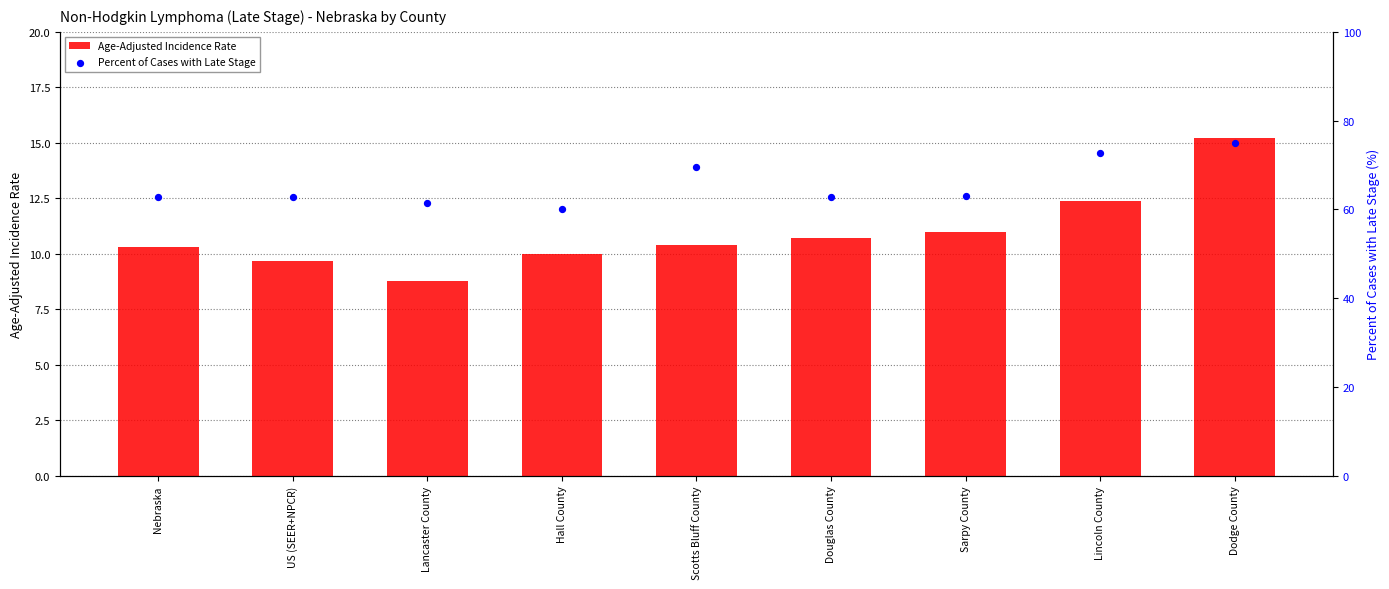

At how many categories does at least one series exceed 71?

2